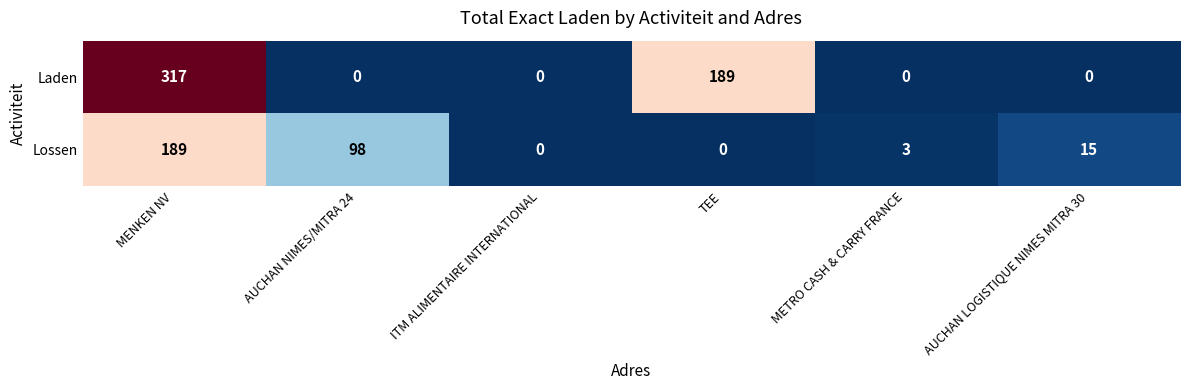

Which series has the largest range (max minus min)?

Laden